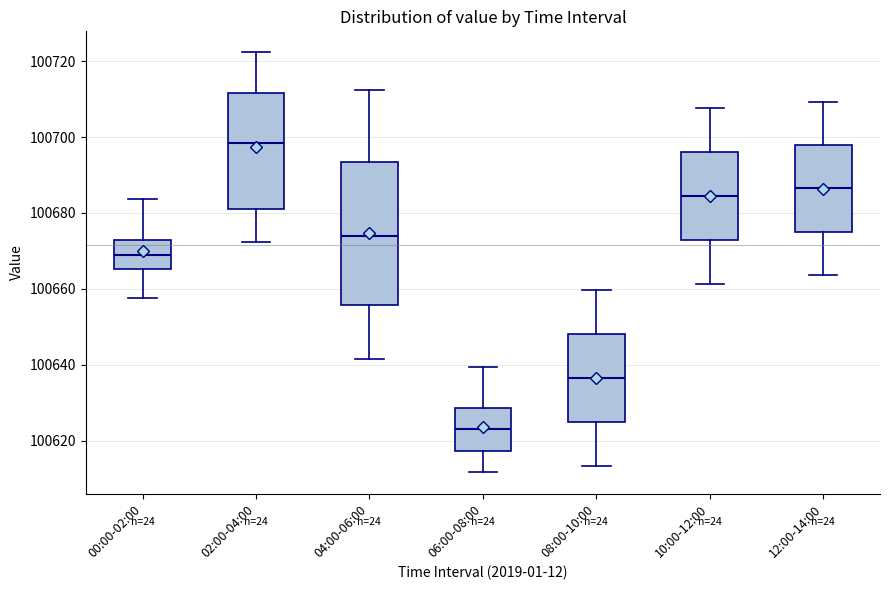

Which box's median line is the lowest?

06:00-08:00